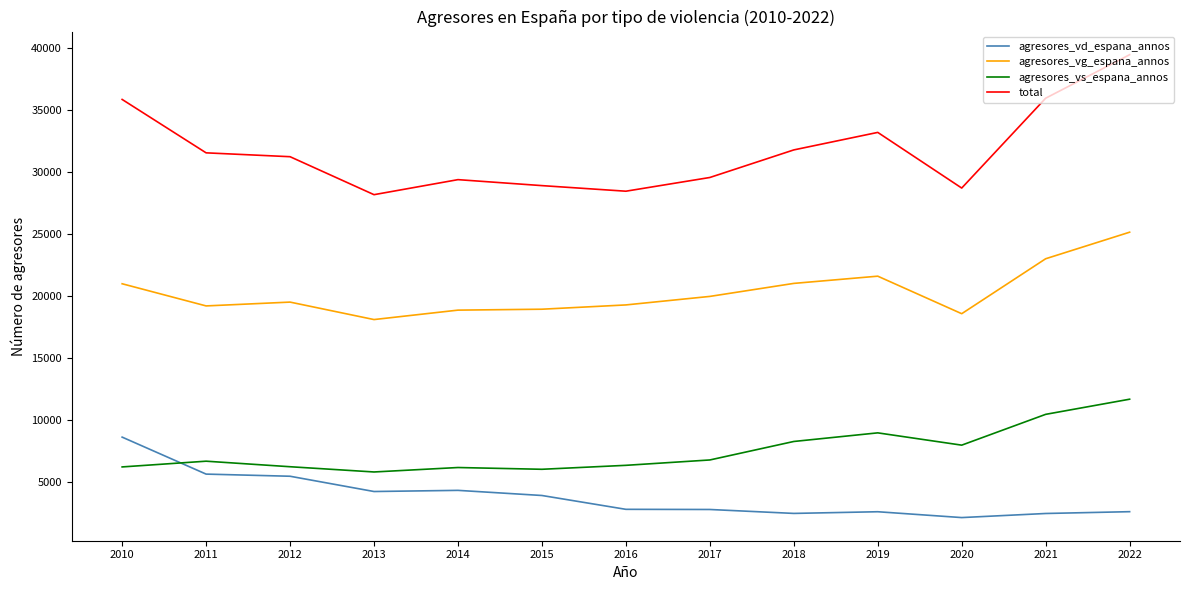

Which series changed the most between 2010 and 2020?

total